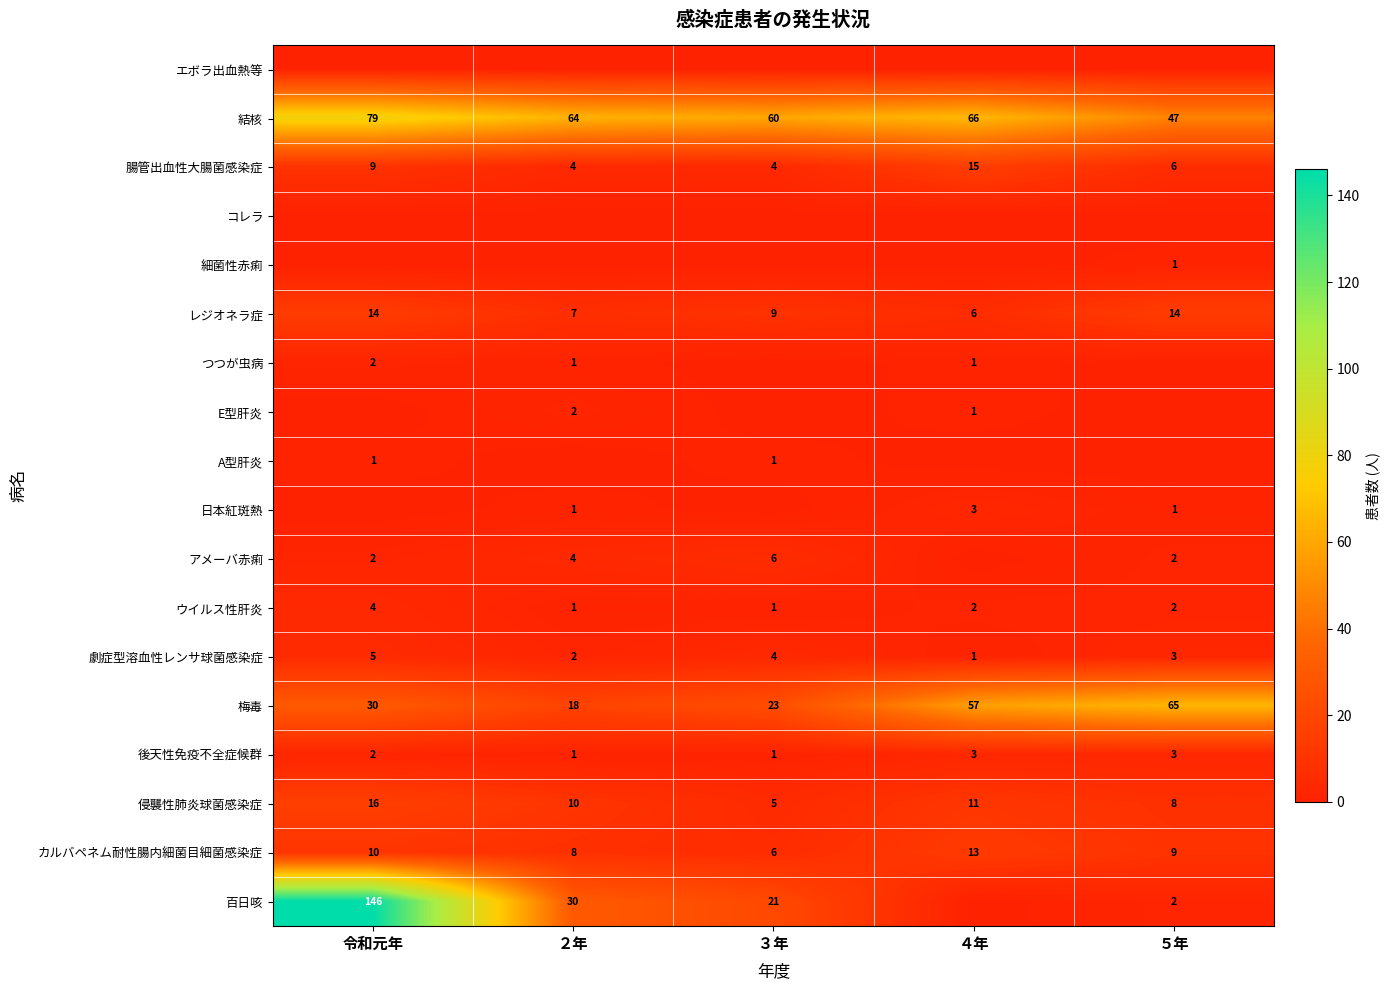

What is the highest value of the 腸管出血性大腸菌感染症 series?

15